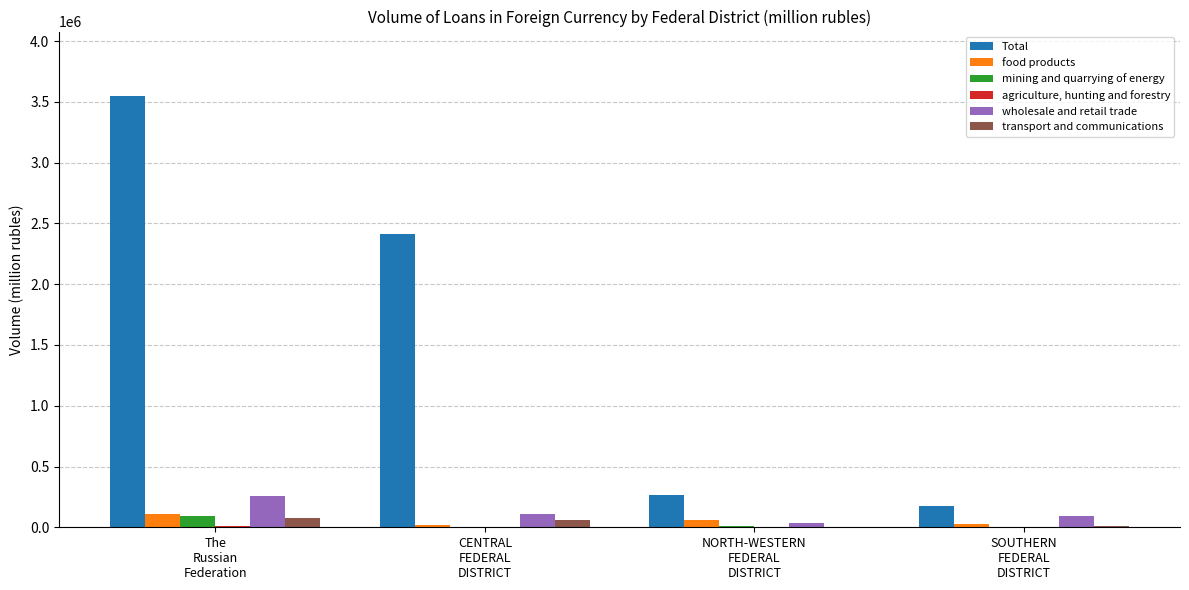

Which series has the largest total across all categories?

Total